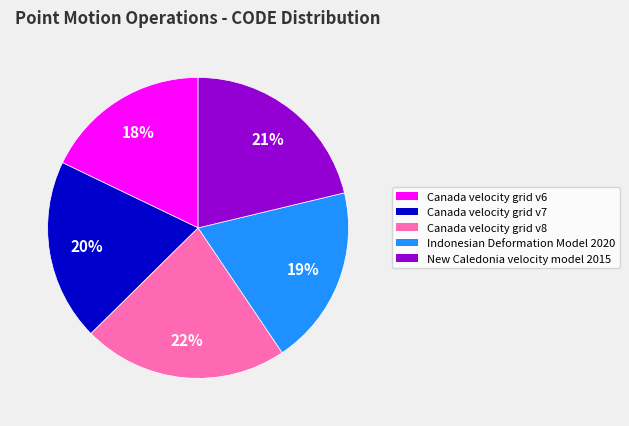

What percentage is the Indonesian Deformation Model 2020 slice, to the nearest percent?

19%